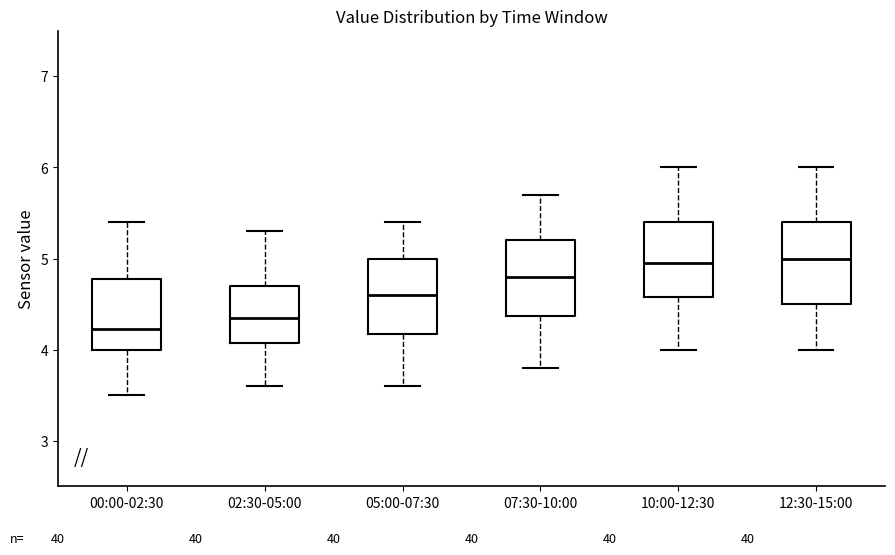

Reading left to right, transcribe this box plot: for each box, give where its median line is, the range the box spans, and where its two whiskers end, as read against the y-axis. The values are not printed on the chart, so give them approximately, as read against the axis.

00:00-02:30: median 4.2, box 4.0 to 4.8, whiskers 3.5 to 5.4
02:30-05:00: median 4.4, box 4.1 to 4.7, whiskers 3.6 to 5.3
05:00-07:30: median 4.6, box 4.2 to 5.0, whiskers 3.6 to 5.4
07:30-10:00: median 4.8, box 4.4 to 5.2, whiskers 3.8 to 5.7
10:00-12:30: median 5.0, box 4.6 to 5.4, whiskers 4.0 to 6.0
12:30-15:00: median 5.0, box 4.5 to 5.4, whiskers 4.0 to 6.0